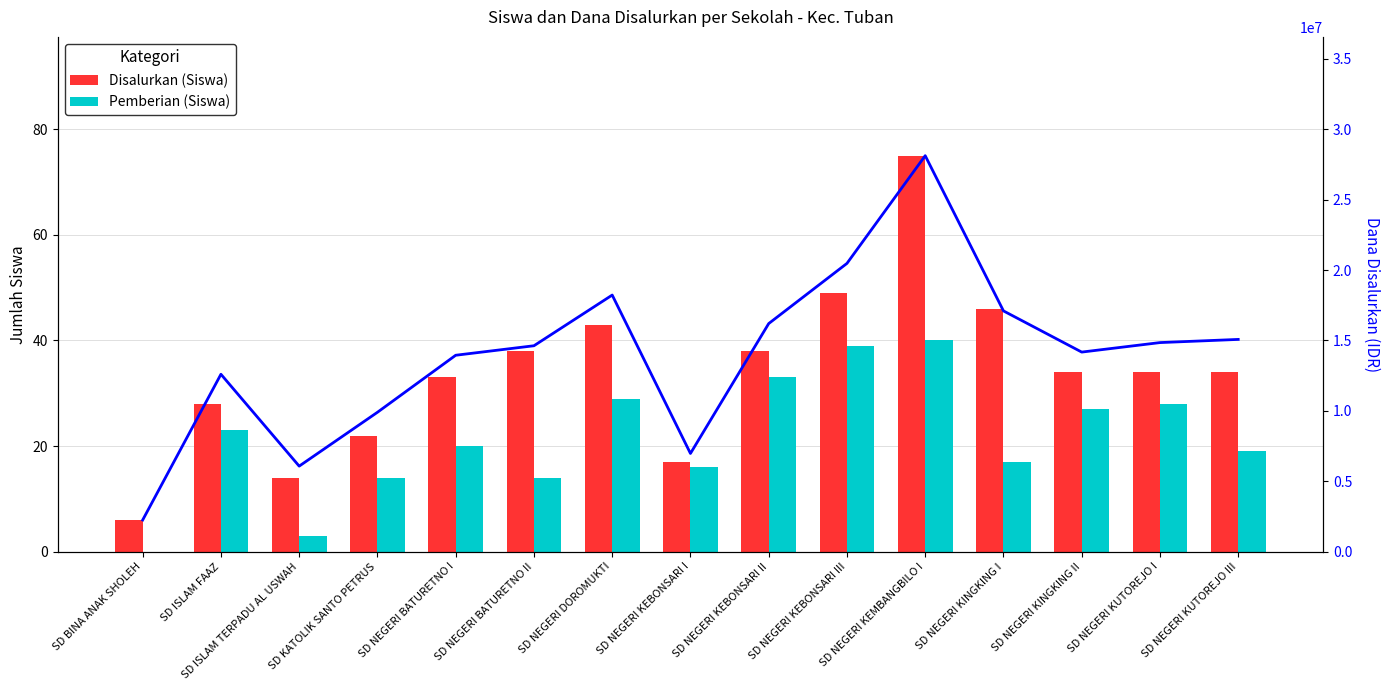

Rank the categories by Pemberian (Siswa) value from highest to lowest.

SD NEGERI KEMBANGBILO I, SD NEGERI KEBONSARI III, SD NEGERI KEBONSARI II, SD NEGERI DOROMUKTI, SD NEGERI KUTOREJO I, SD NEGERI KINGKING II, SD ISLAM FAAZ, SD NEGERI BATURETNO I, SD NEGERI KUTOREJO III, SD NEGERI KINGKING I, SD NEGERI KEBONSARI I, SD KATOLIK SANTO PETRUS, SD NEGERI BATURETNO II, SD ISLAM TERPADU AL USWAH, SD BINA ANAK SHOLEH